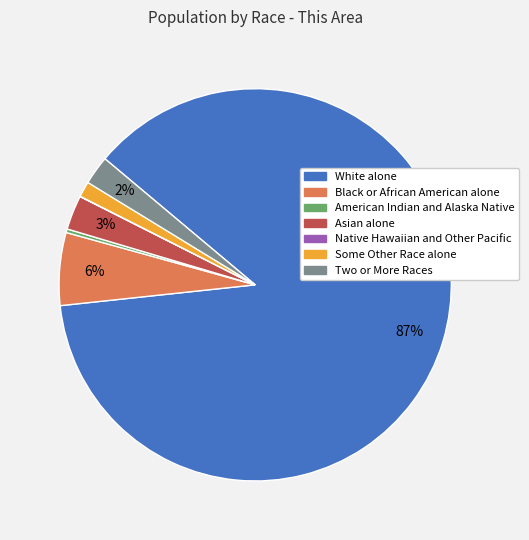

To the nearest percent, what is the difference between the American Indian and Alaska Native and Some Other Race alone slice percentages?

1%